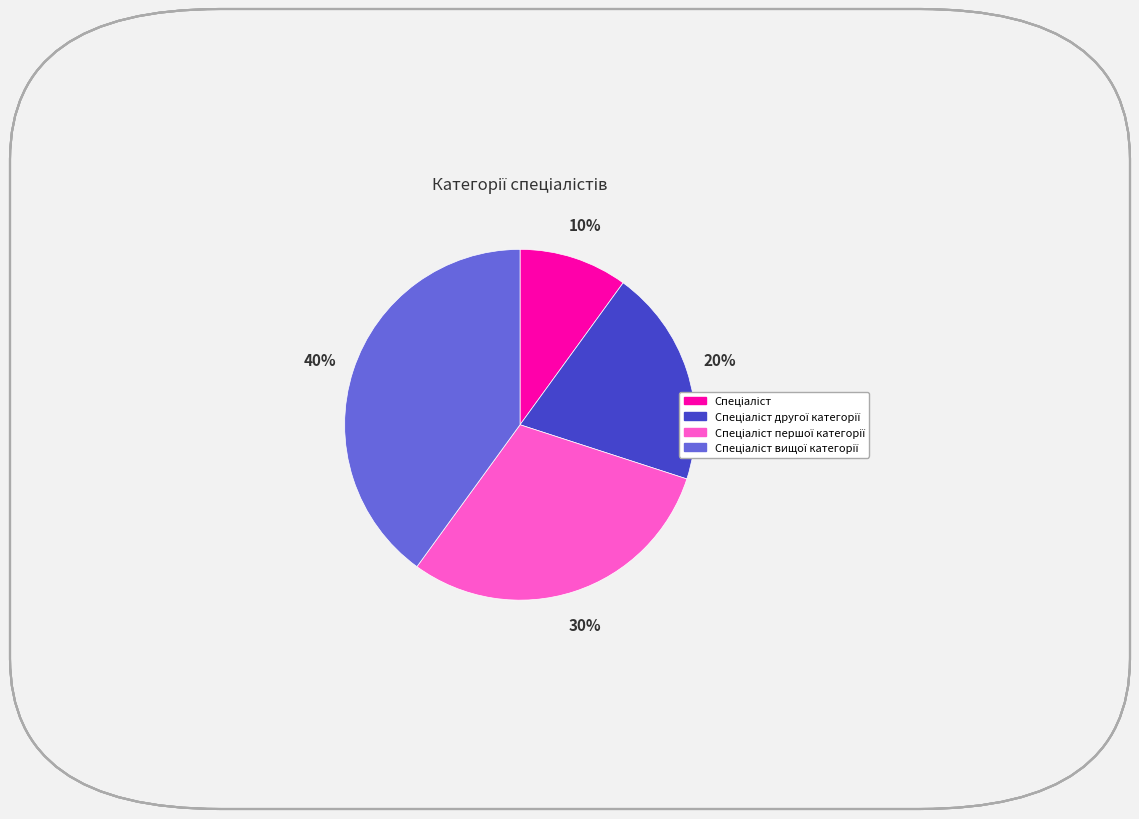

To the nearest percent, what is the difference between the largest and smallest slice percentages?

30%